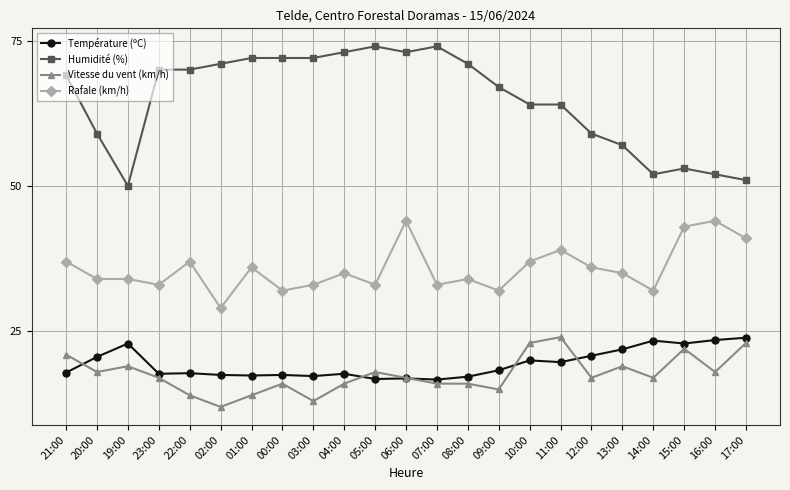

True or false: Humidité (%) has a value of 67.0 at 09:00.

True